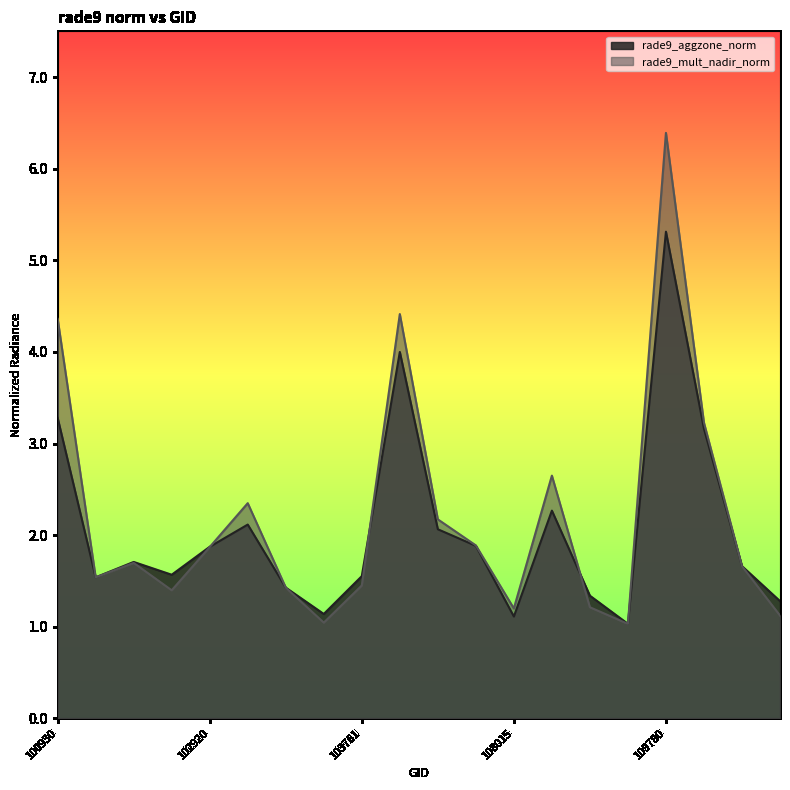

List the labels in order of rade9_aggzone_norm value, smallest first.

109072, 108015, 103397, 110299, 108899, 103279, 102671, 103761, 102912, 110127, 102792, 102920, 104236, 104229, 103032, 108715, 109954, 100930, 104112, 109780